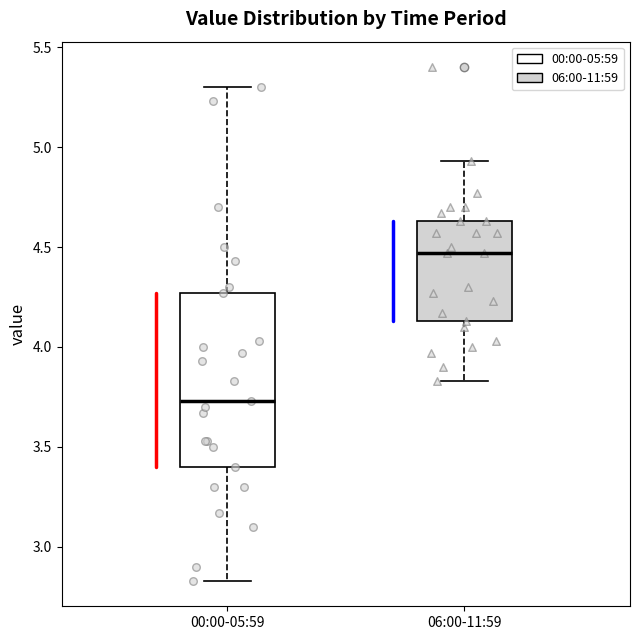

Reading left to right, transcribe this box plot: for each box, give where its median line is, the range the box spans, and where its two whiskers end, as read against the y-axis. The values are not printed on the chart, so give them approximately, as read against the axis.

00:00-05:59: median 3.75, box 3.40 to 4.25, whiskers 2.85 to 5.30
06:00-11:59: median 4.45, box 4.15 to 4.65, whiskers 3.85 to 4.95